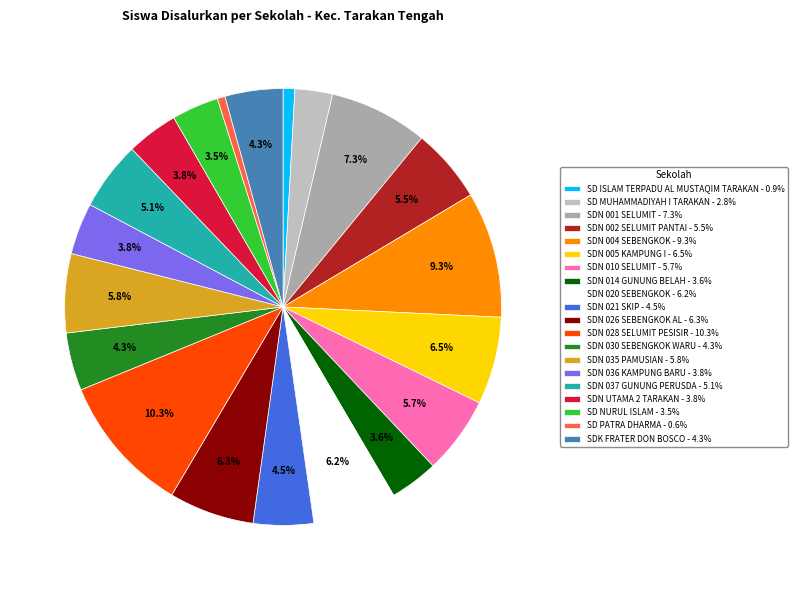

Count the number of slices in the pie.

20